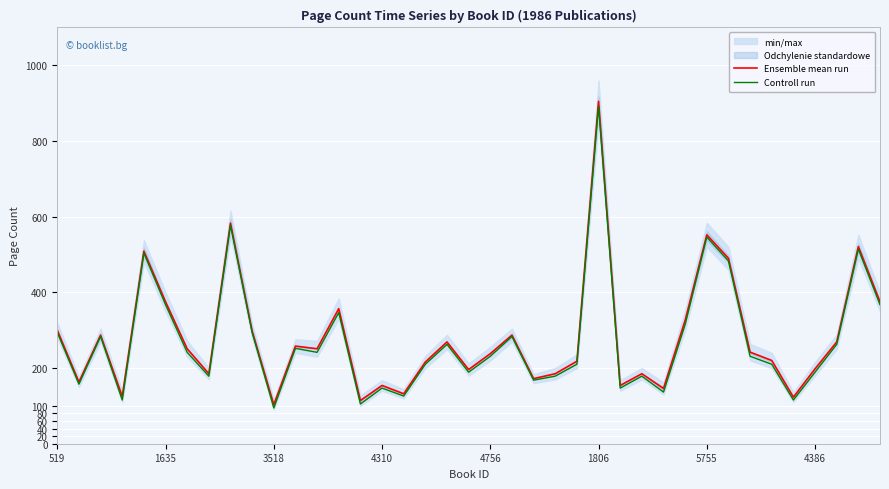

Reading left to right, list all the values displayed in this chart.

Ensemble mean run: 300.0	163.0	287.0	125.0	509.0	375.0	251.0	185.0	583.0	298.0	103.0	258.0	251.0	357.0	114.0	154.0	132.0	216.0	269.0	196.0	238.0	287.0	172.0	185.0	218.0	905.0	154.0	185.0	146.0	326.0	552.0	490.0	242.0	220.0	123.0	198.0	269.0	521.0	375.0
Controll run: 294.0	157.5	283.5	115.5	504.0	367.5	241.5	178.5	577.5	294.0	94.5	252.0	241.5	346.5	105.0	147.0	126.0	210.0	262.5	189.0	231.0	283.5	168.0	178.5	210.0	892.5	147.0	178.5	136.5	315.0	546.0	483.0	231.0	210.0	115.5	189.0	262.5	514.5	367.5